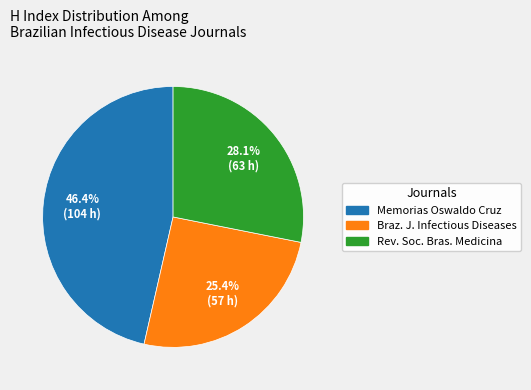

Rank the categories by value from highest to lowest.

Memorias Oswaldo Cruz, Rev. Soc. Bras. Medicina, Braz. J. Infectious Diseases